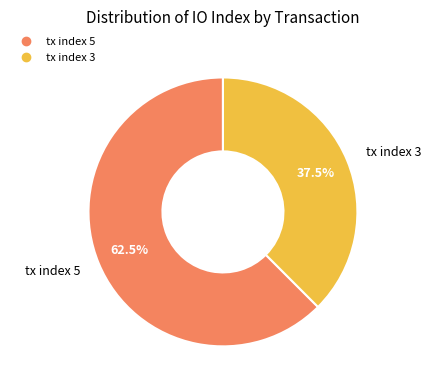

Which category accounts for the majority?

tx index 5